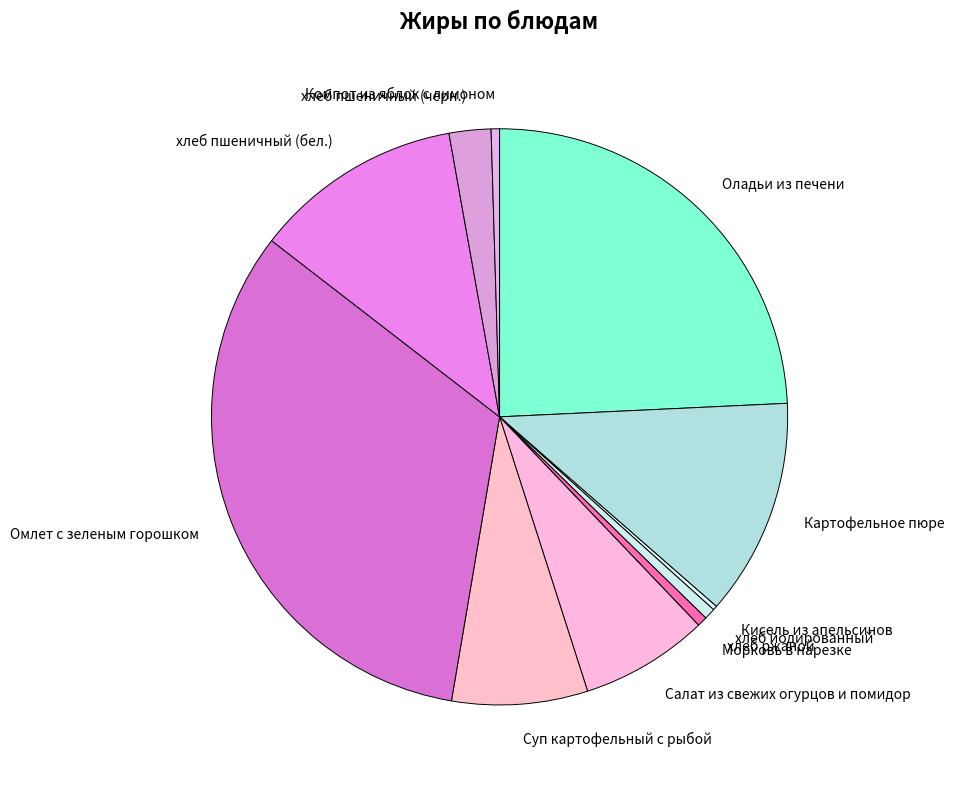

Is the sum of Компот из яблок с лимоном and Салат из свежих огурцов и помидор greater than half?

No